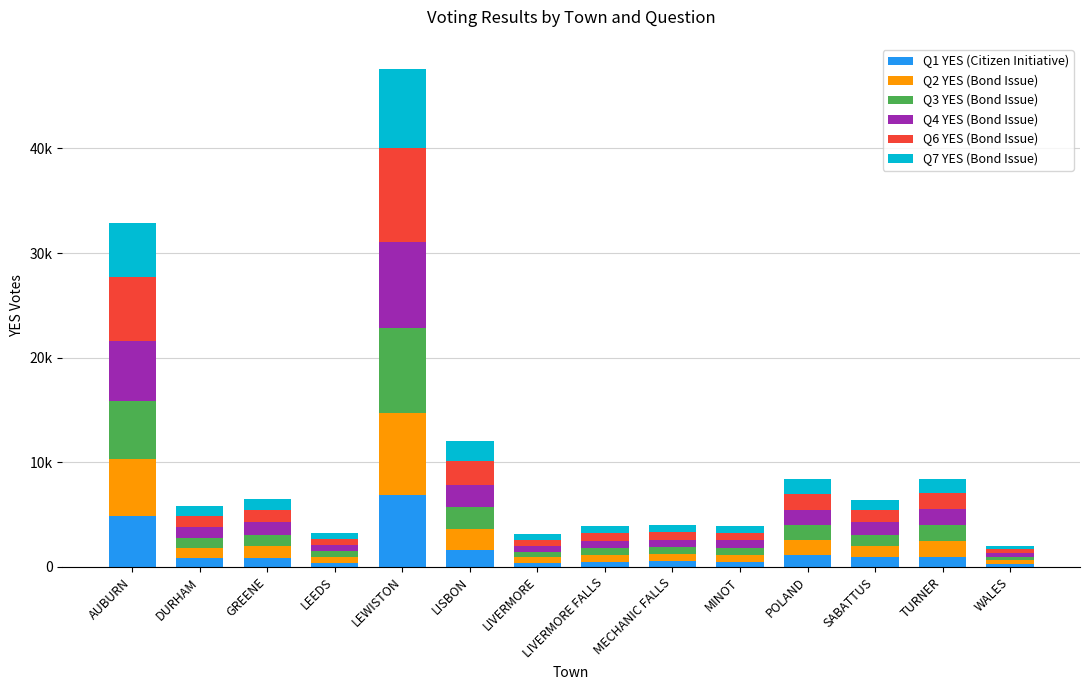

What are all the series names shown in the legend?

Q1 YES (Citizen Initiative), Q2 YES (Bond Issue), Q3 YES (Bond Issue), Q4 YES (Bond Issue), Q6 YES (Bond Issue), Q7 YES (Bond Issue)